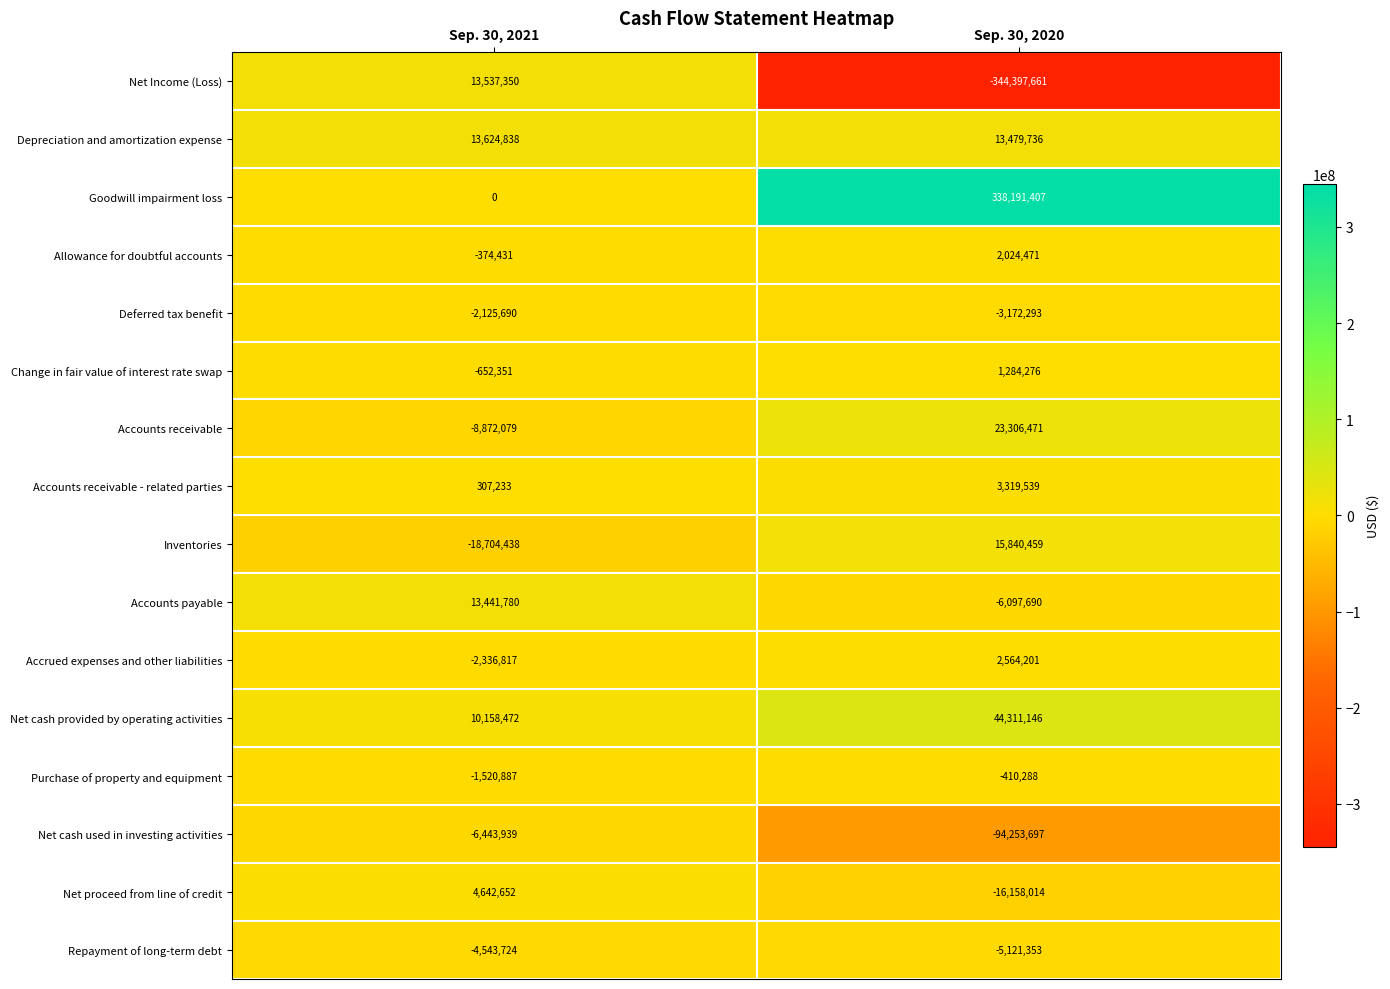

At which category does the chart reach its minimum across all series?

Sep. 30, 2020